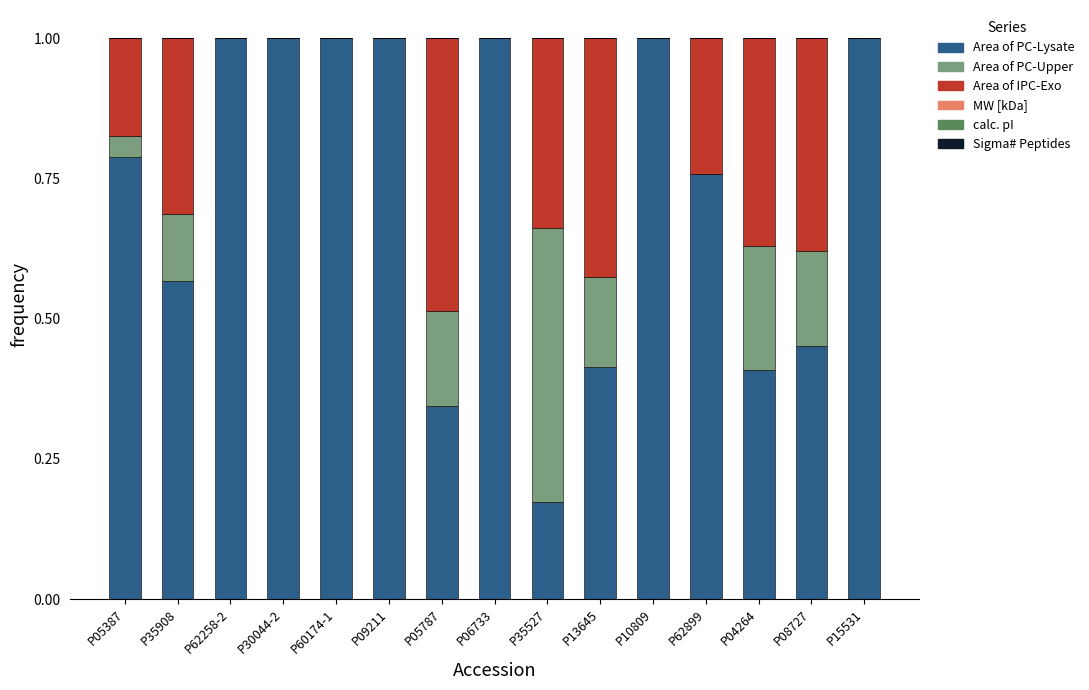

Is it true that Area of PC-Lysate equals 0.7 at P08727?

False